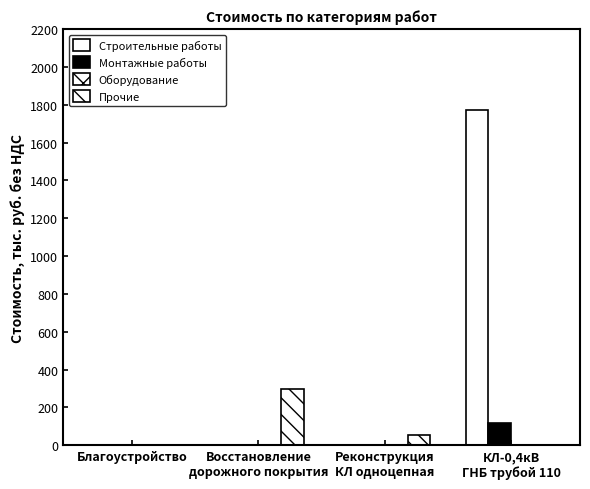

Which series has the widest spread of values?

Строительные работы